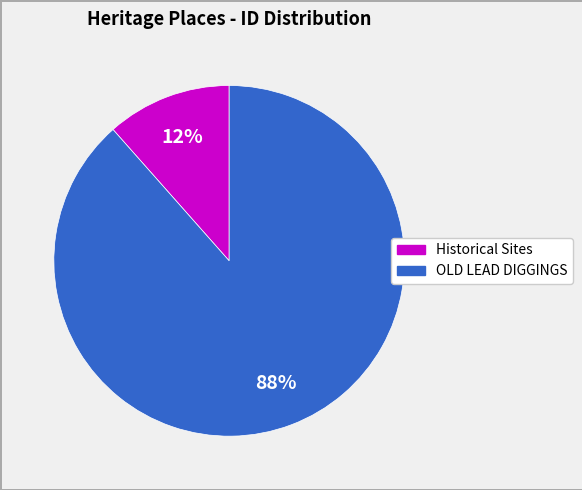

Count the number of slices in the pie.

2